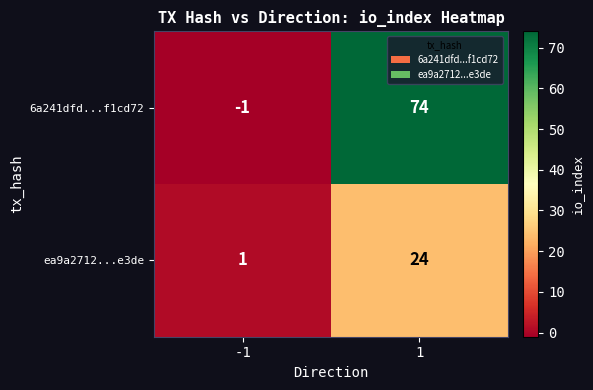

What is the maximum value shown in the chart?

74